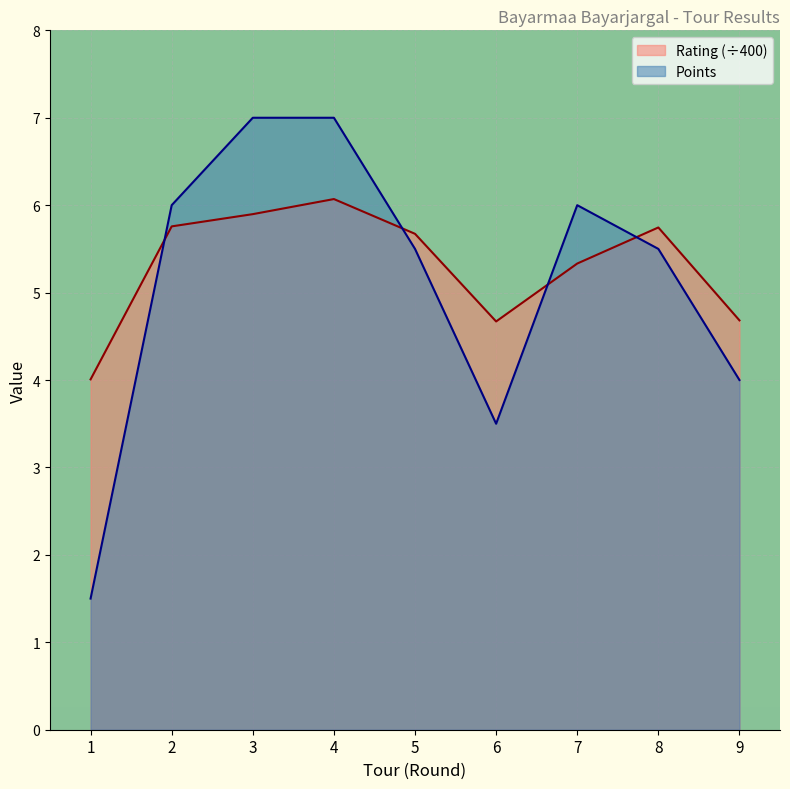

Reading left to right, transcribe all the data shown in this chart.

Rating: 4.0	5.8	5.9	6.1	5.7	4.7	5.3	5.7	4.7
Points: 1.5	6.0	7.0	7.0	5.5	3.5	6.0	5.5	4.0